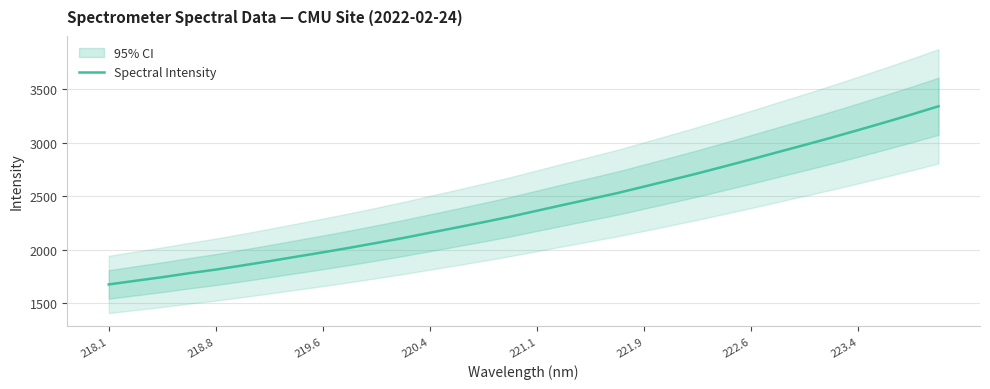

The Spectral Intensity series shows 1673.3 at 218.1. True or false?

True